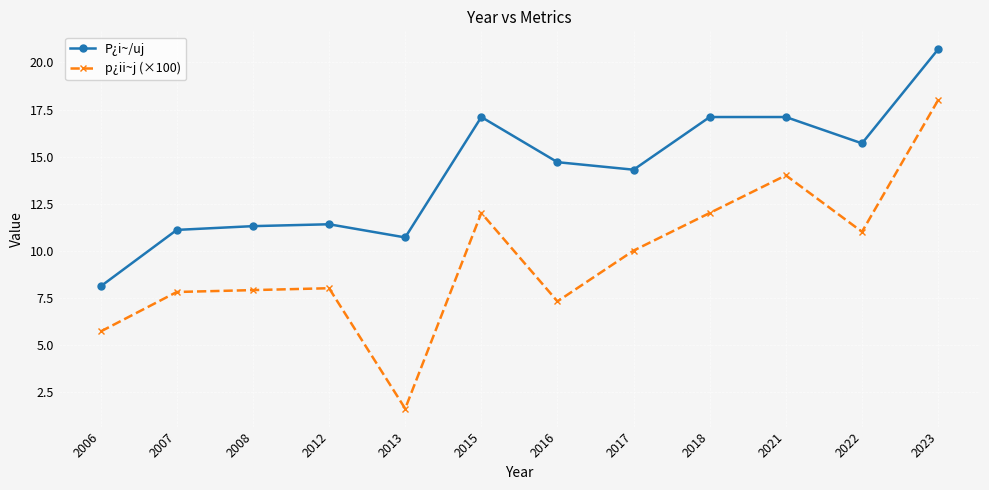

At which category is the sum across all series the highest?

2023